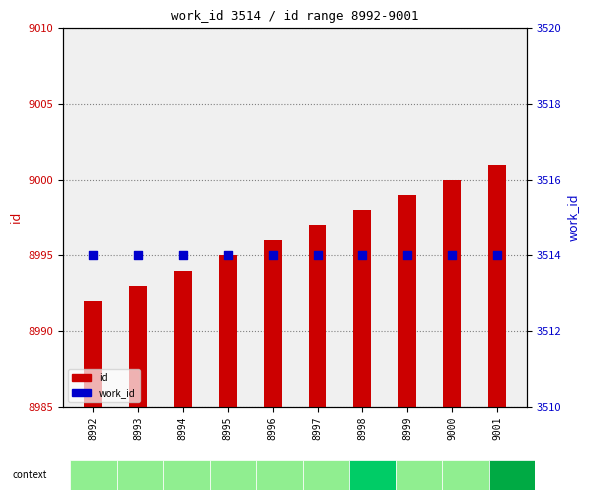

Which series reaches the maximum Y coordinate?

id